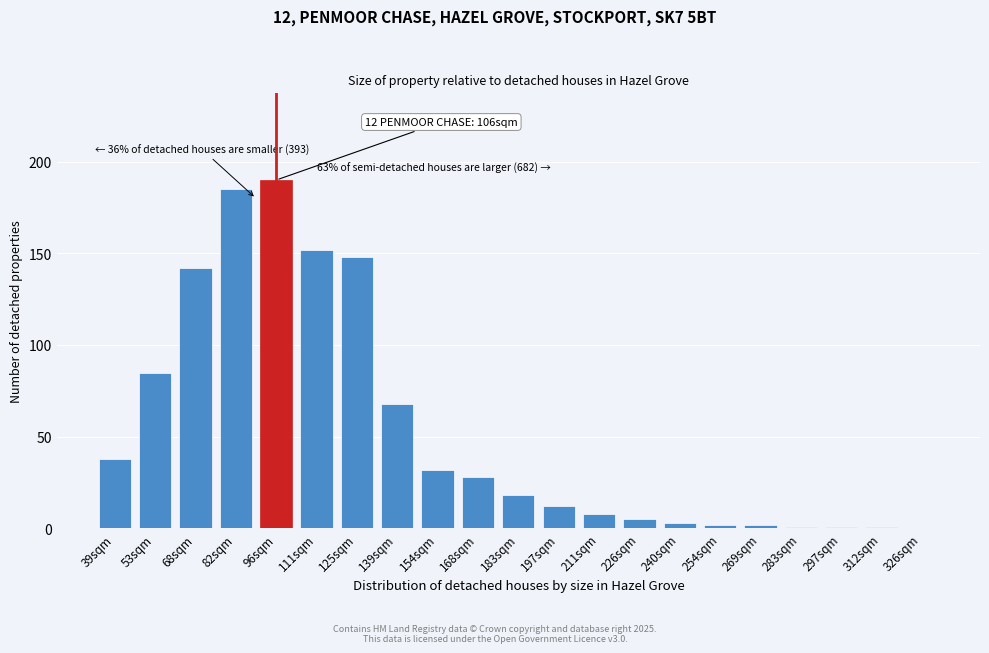

Reading left to right, what are all the values shown in this chart?

39sqm=38	53sqm=85	68sqm=142	82sqm=185	96sqm=190	111sqm=152	125sqm=148	139sqm=68	154sqm=32	168sqm=28	183sqm=18	197sqm=12	211sqm=8	226sqm=5	240sqm=3	254sqm=2	269sqm=2	283sqm=1	297sqm=1	312sqm=1	326sqm=0